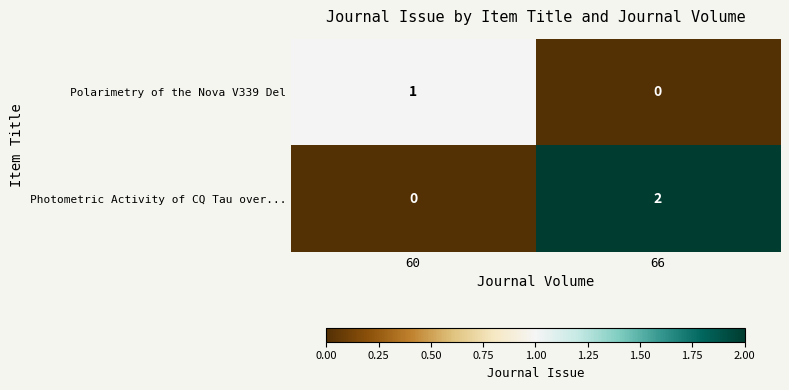

The Polarimetry of the Nova V339 Del series shows 0 at 66. True or false?

True